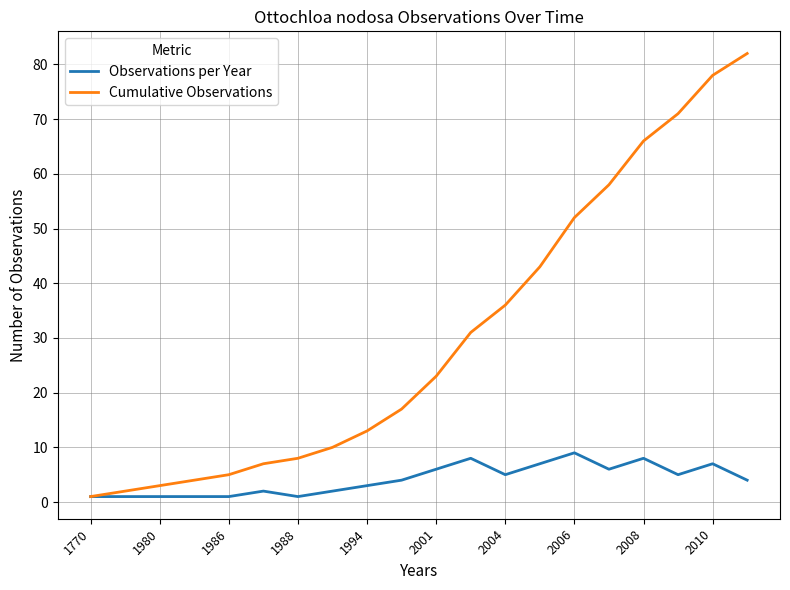

Which series has the largest total across all categories?

Cumulative Observations